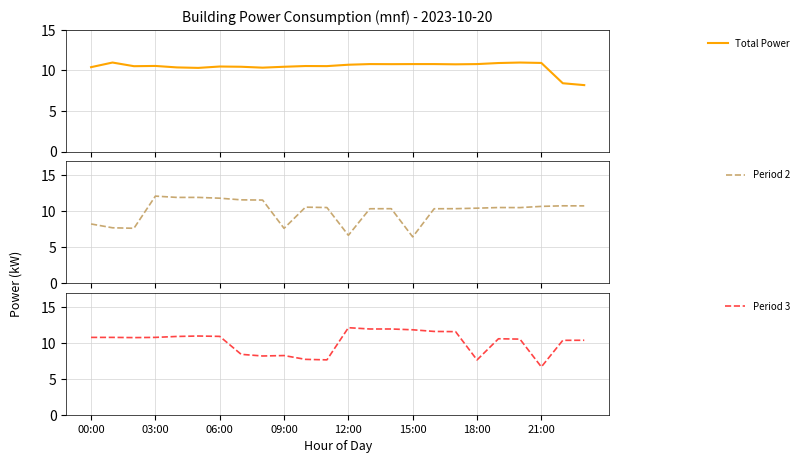

True or false: Period 2 and Period 3 cross at least once.

True